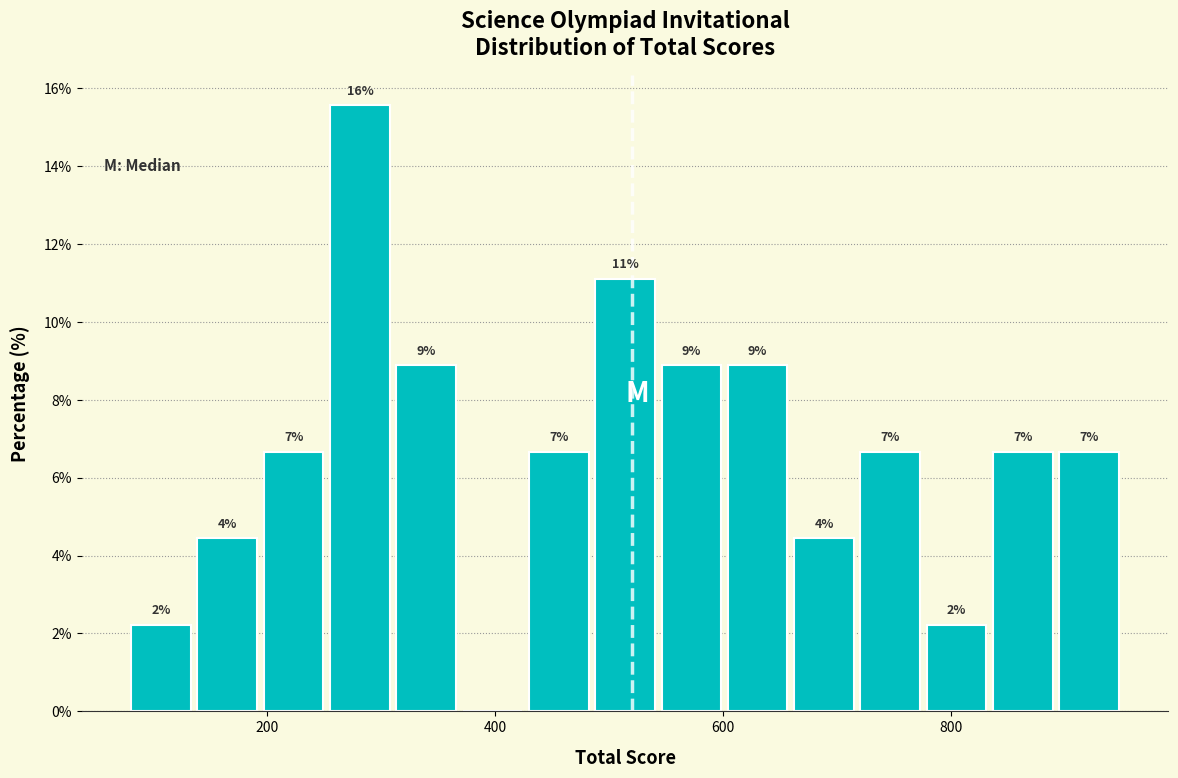

Read against the x-axis, roughly where is the centre of the tallest bar?

280